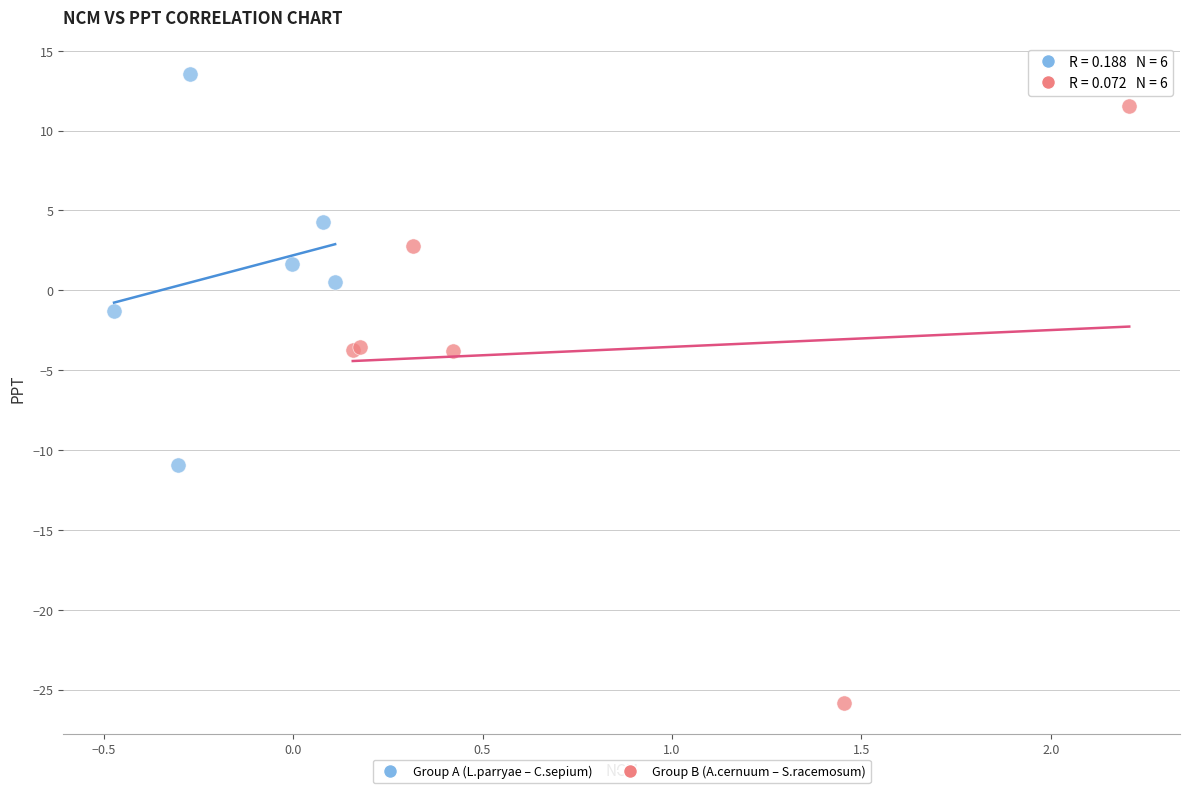

Which series contains the highest Y value?

Group A (L.parryae – C.sepium)